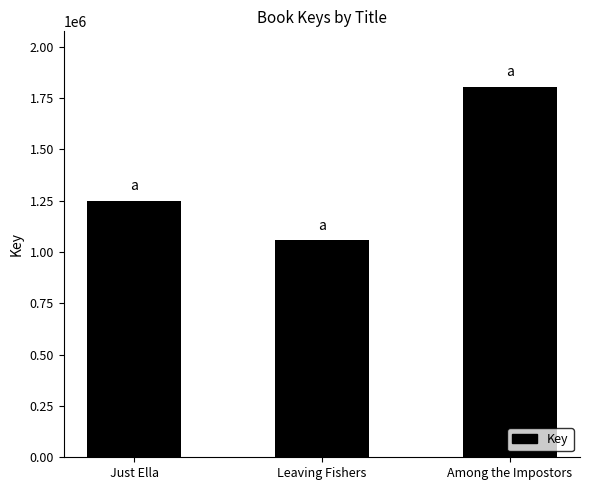

What value does the data have at Leaving Fishers, to the nearest 100?

1057800